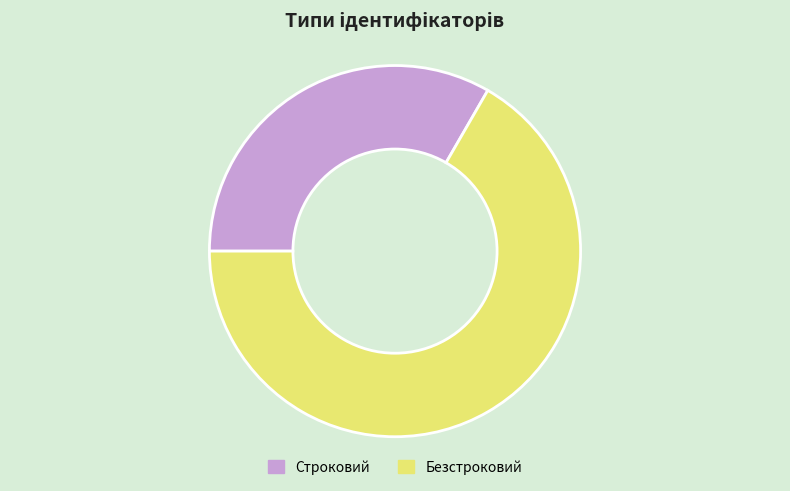

How many slices are in this pie chart?

2